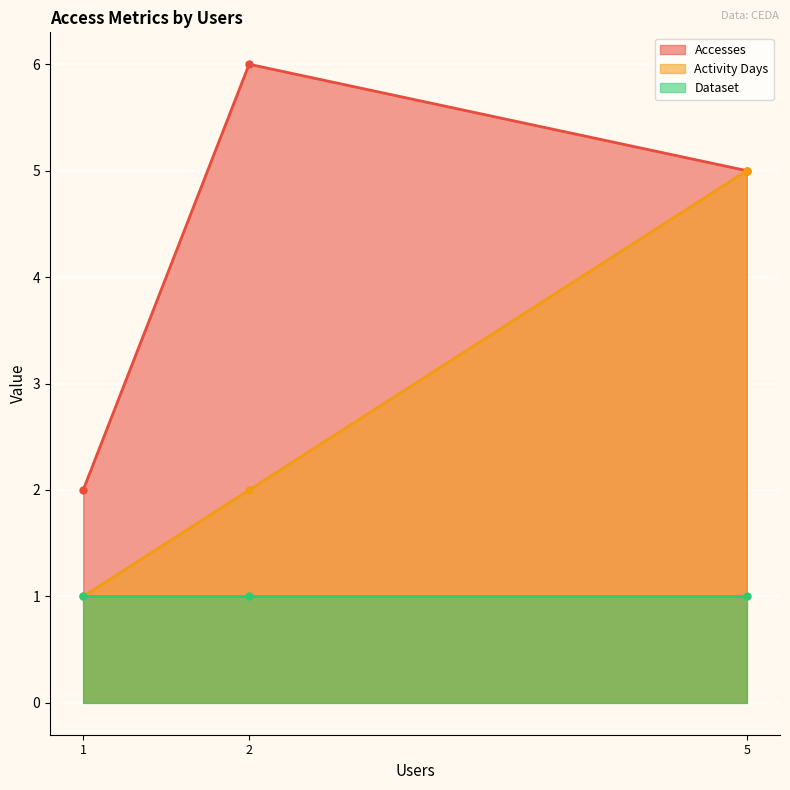

The value of Accesses at 1 is 2. True or false?

True